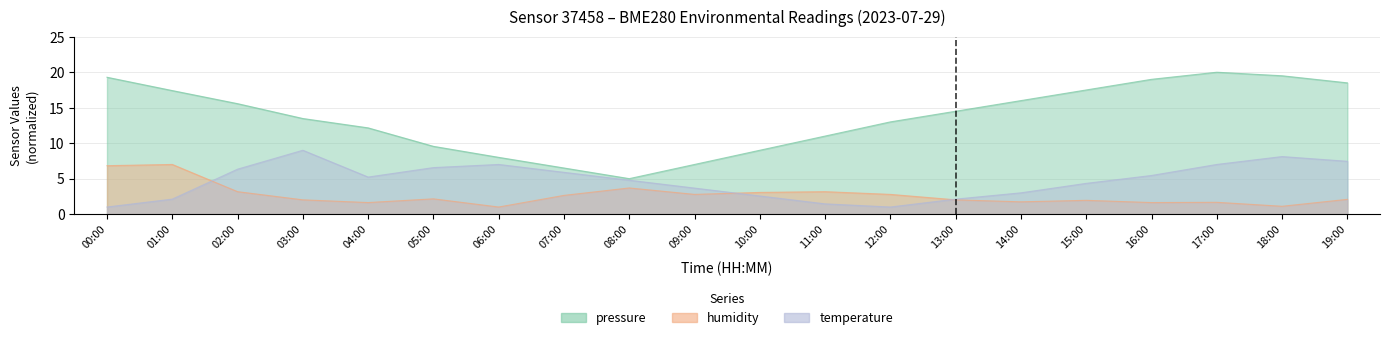

Is the value of temperature at 08:00 greater than the value of pressure at 10:00?

No